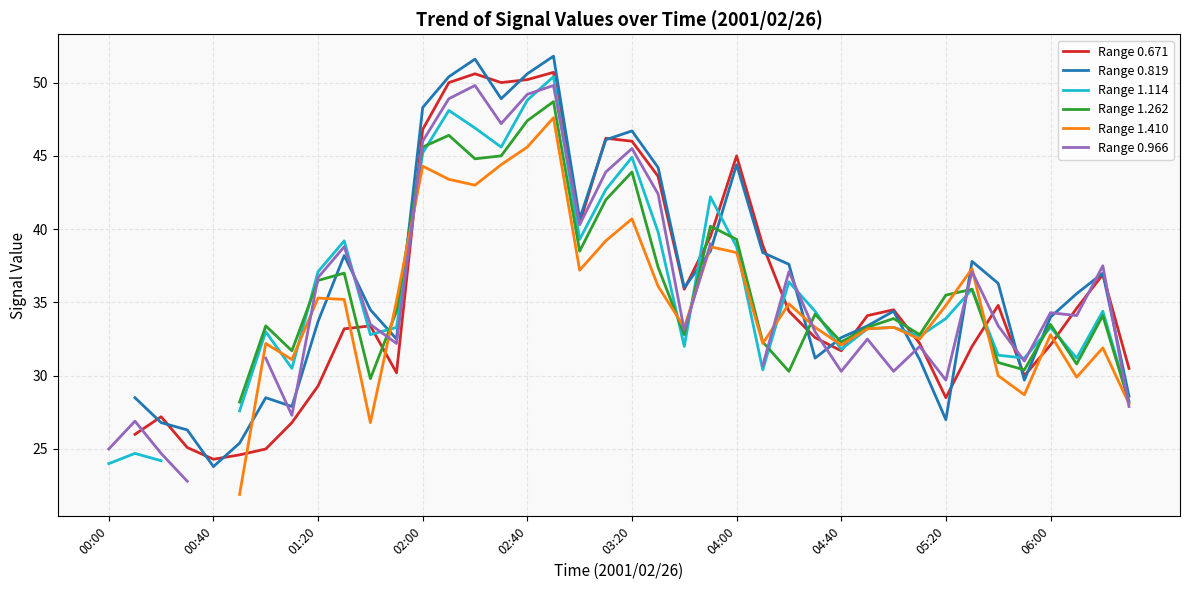

What is the difference between the maximum and minimum values in the Range 0.966 series?

27.0